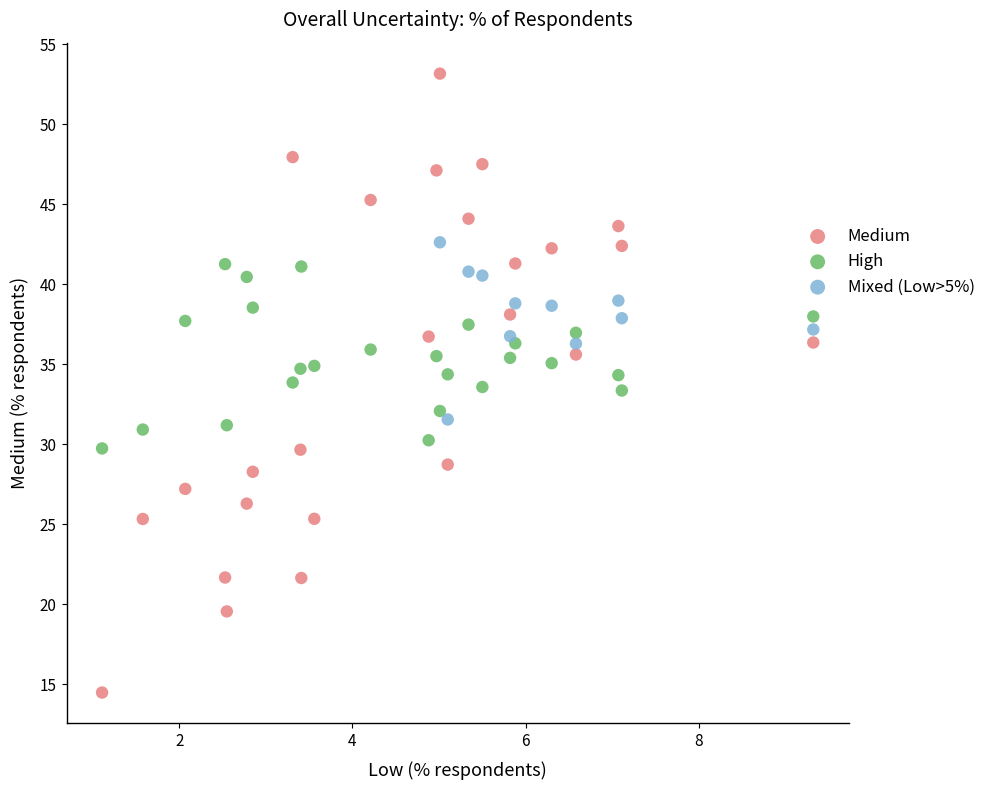

Which series contains the lowest Y value?

Medium